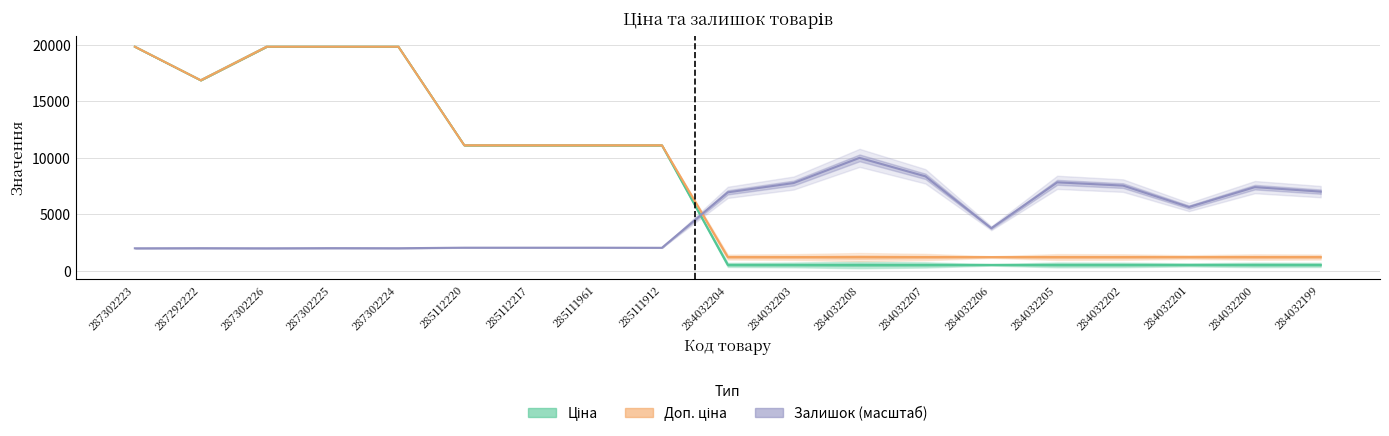

Which series has the largest range (max minus min)?

Ціна